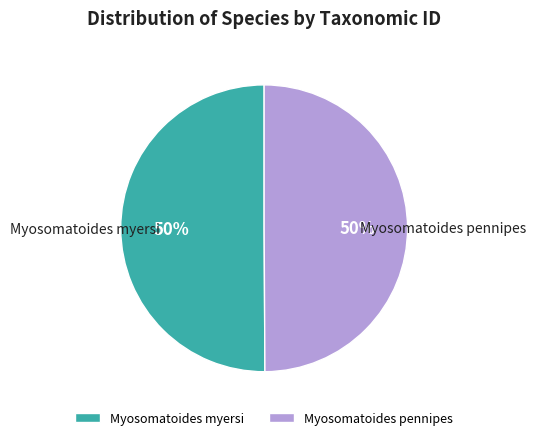

Is it true that Myosomatoides myersi is 36% of the pie?

False